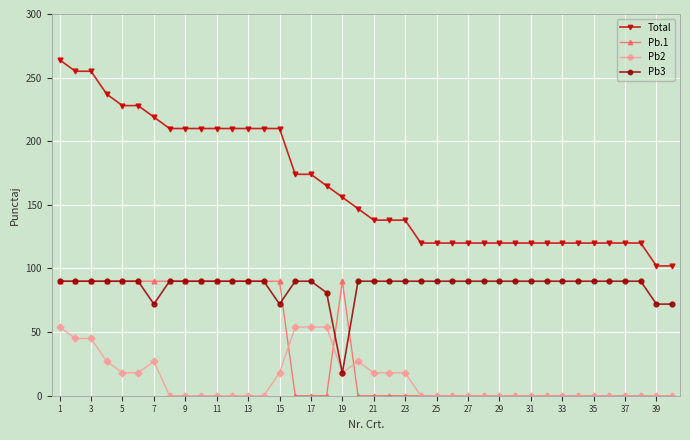

Which series ends up on top after the final intersection of Pb3 and Pb.1?

Pb3